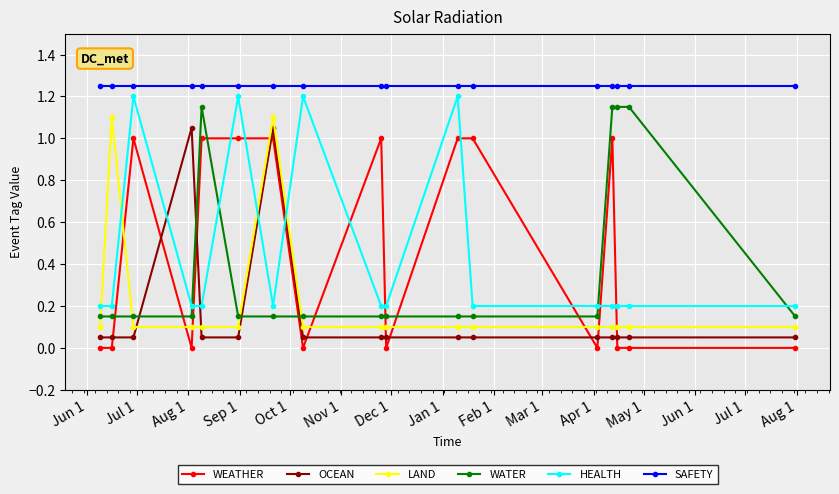

What are all the series names shown in the legend?

WEATHER, OCEAN, LAND, WATER, HEALTH, SAFETY